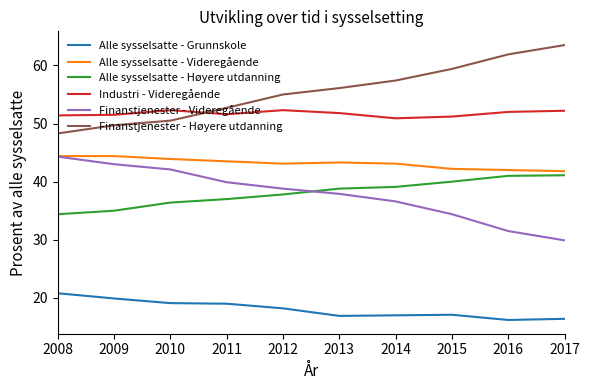

True or false: Alle sysselsatte - Grunnskole and Finanstjenester - Videregående cross at least once.

False